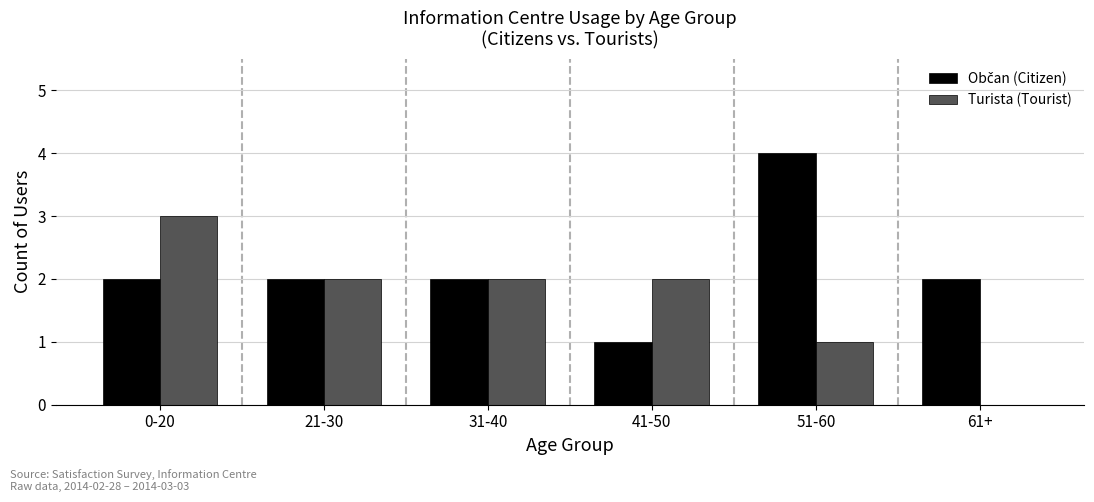

What is the sum of all Turista (Tourist) values?

10